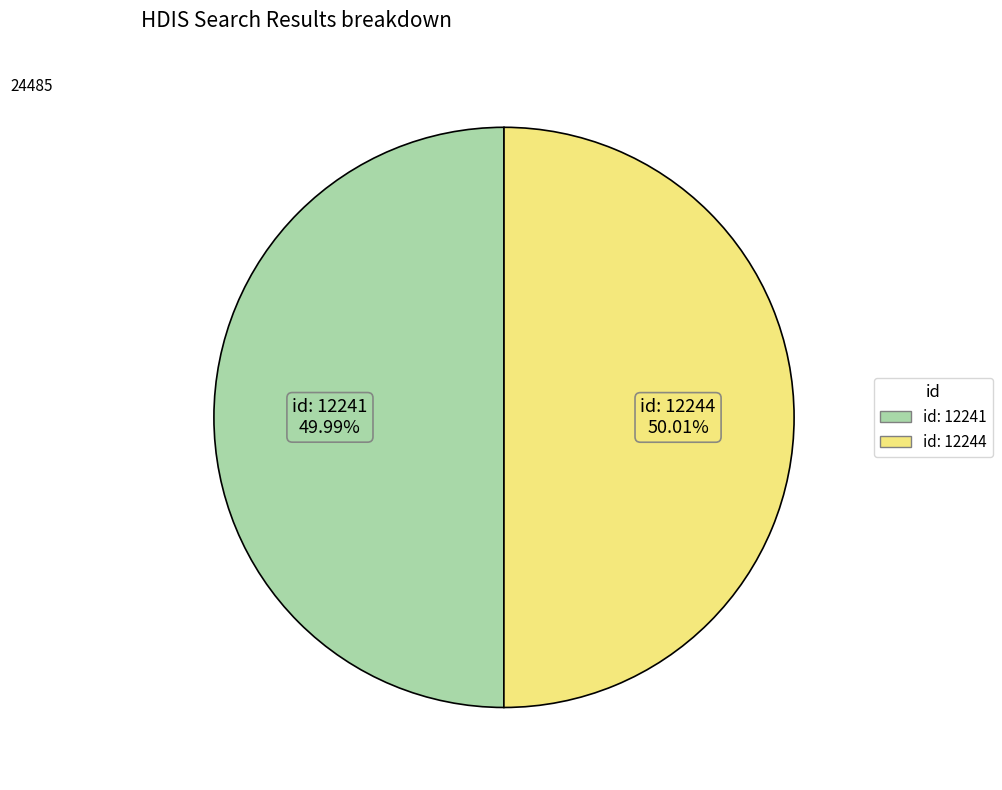

Do id: 12241 and id: 12244 together represent more than half of the pie?

Yes